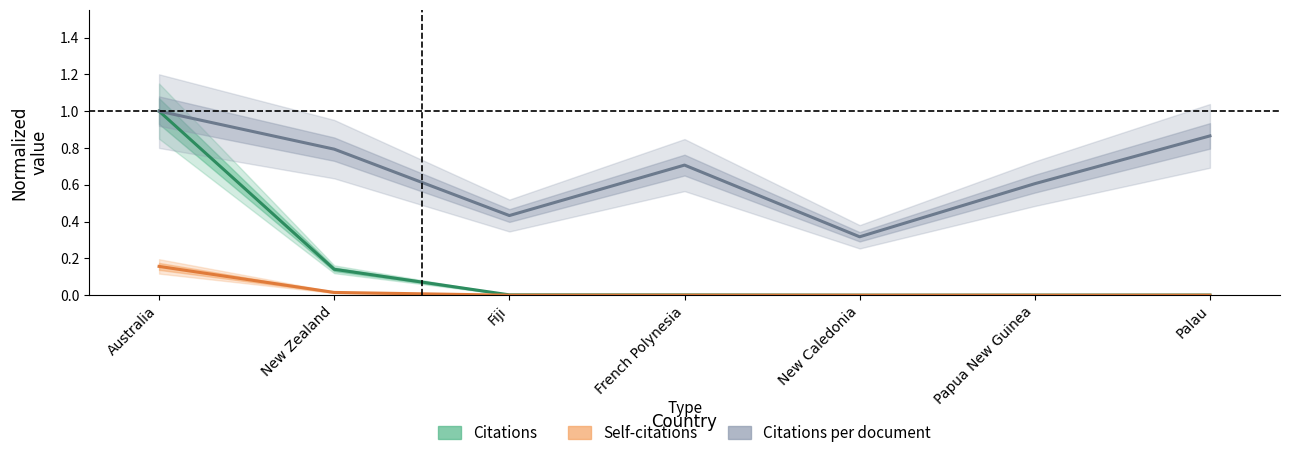

True or false: Citations has more than 0 interior local peaks.

False